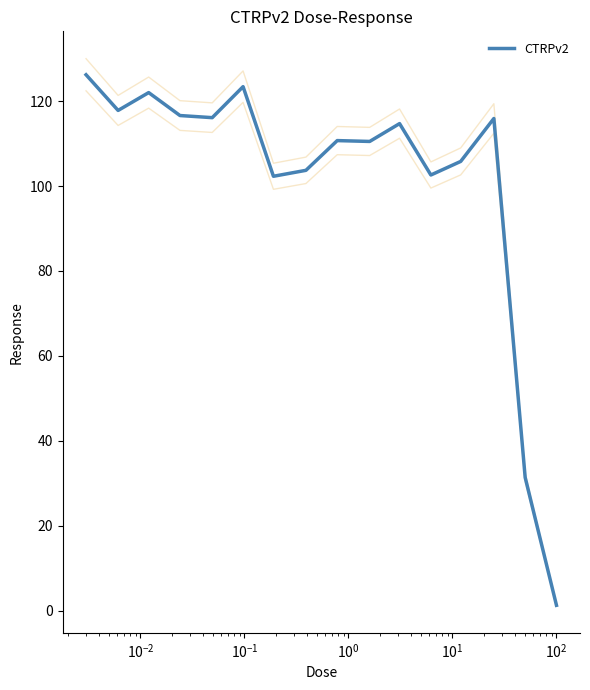

Reading left to right, extract all data points from this chart.

126.2	117.8	122.0	116.6	116.1	123.4	102.3	103.7	110.7	110.5	114.7	102.6	105.8	115.9	31.4	1.3